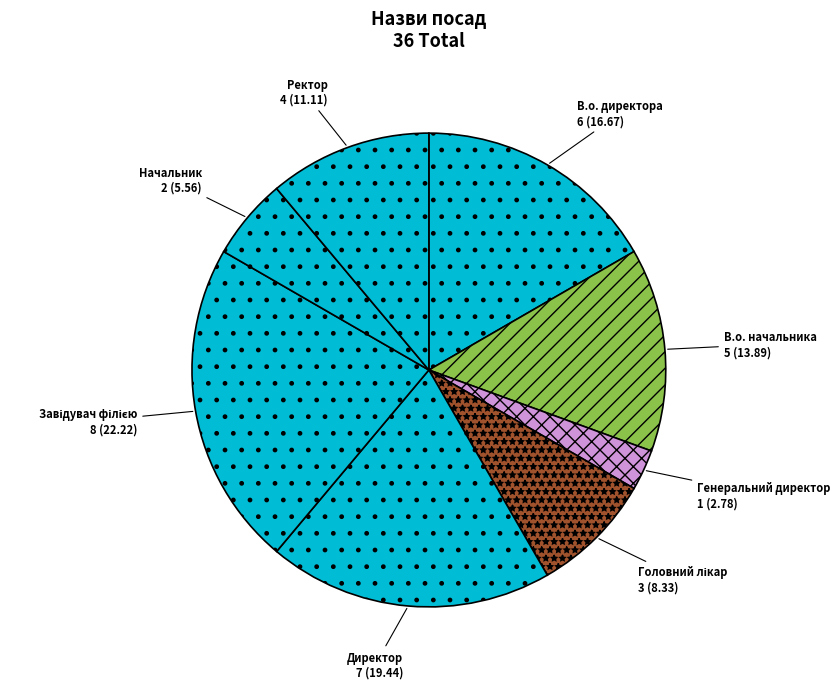

Which category has the smallest portion of the pie?

Генеральний директор